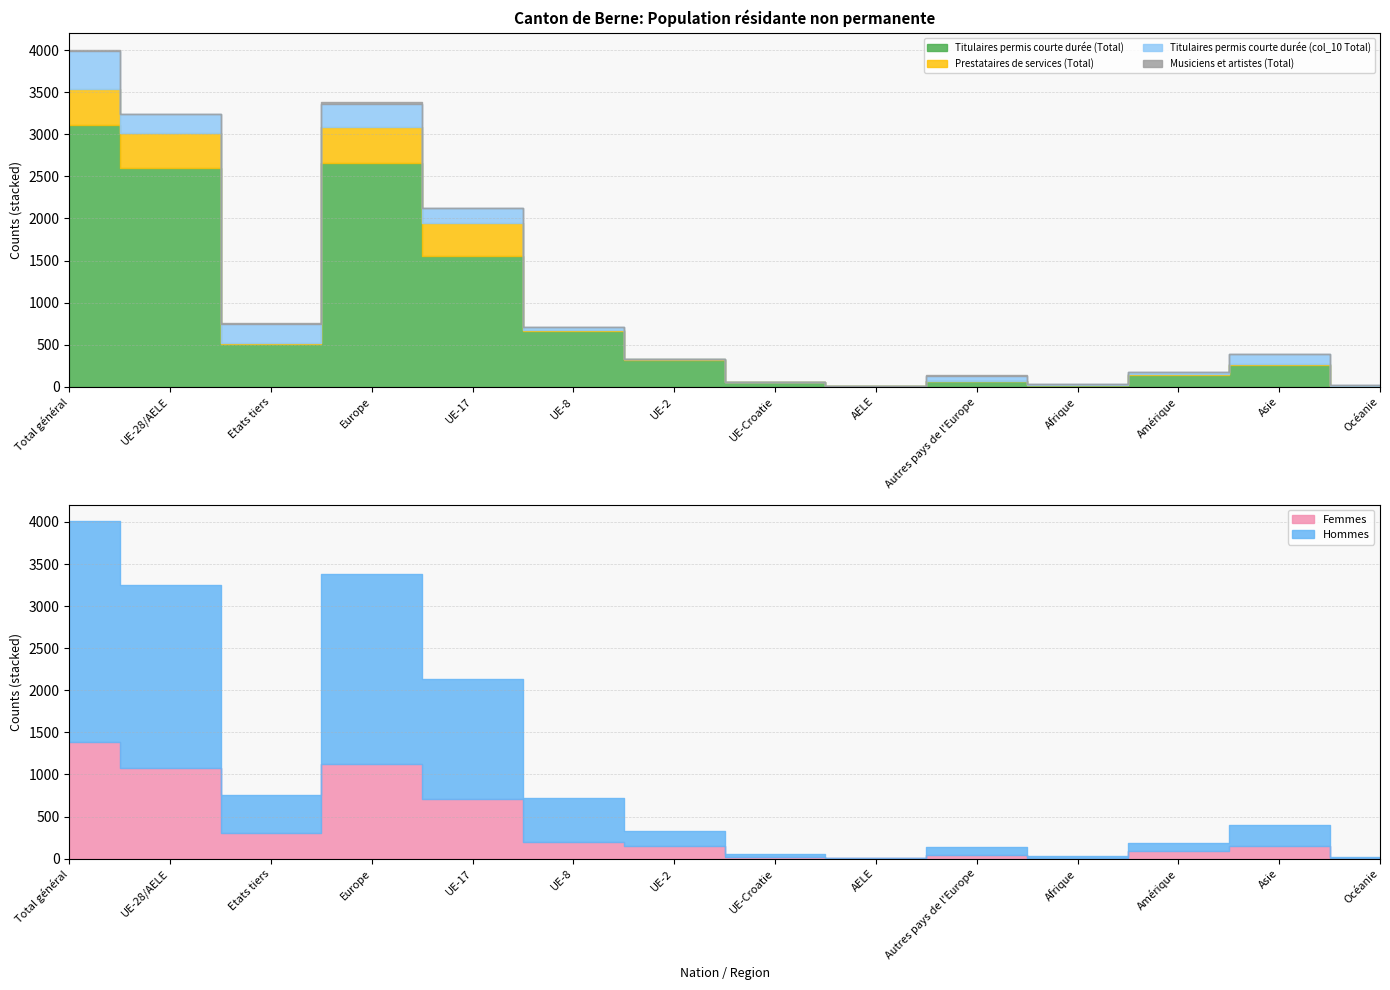

List the series in order of their peak value, highest first.

Titulaires permis courte durée (Total), Hommes, Femmes, Titulaires permis courte durée (col_10 Total), Prestataires de services (Total), Musiciens et artistes (Total)